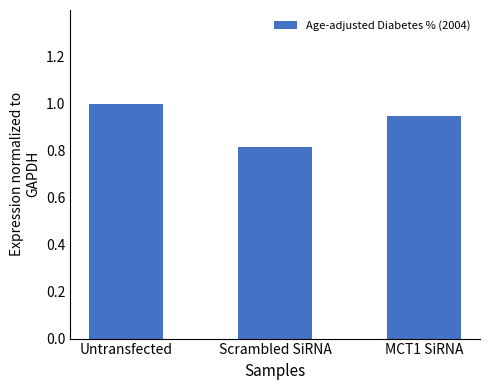

Rank the categories by value from highest to lowest.

Untransfected, MCT1 SiRNA, Scrambled SiRNA